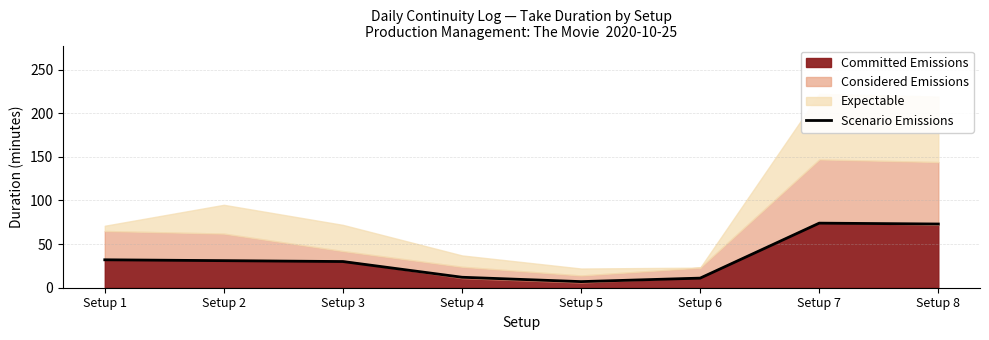

Reading left to right, extract all data points from this chart.

32	31	30	12	7	11	74	73